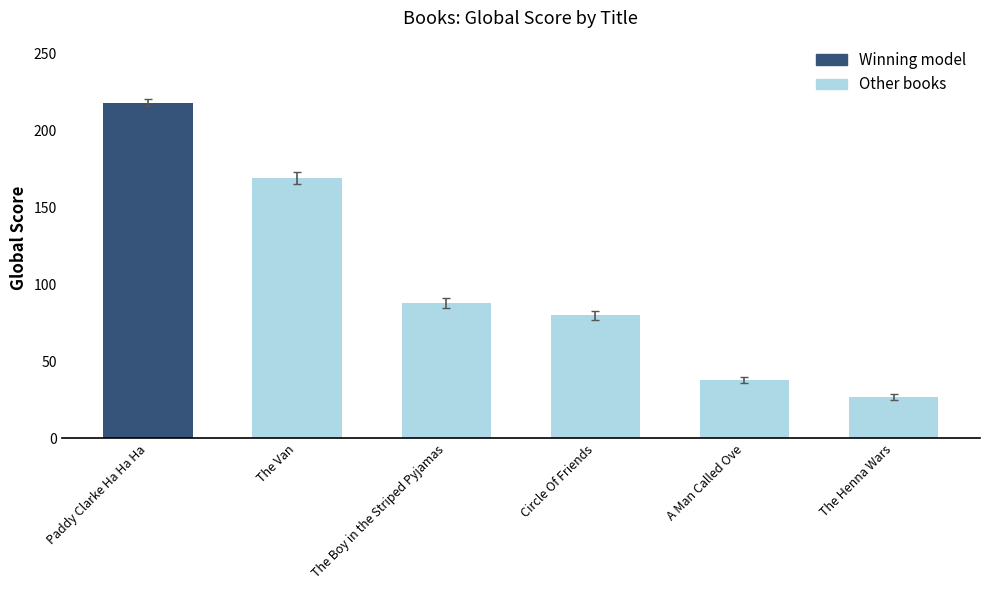

Rank the categories by value from highest to lowest.

Paddy Clarke Ha Ha Ha, The Van, The Boy in the Striped Pyjamas, Circle Of Friends, A Man Called Ove, The Henna Wars